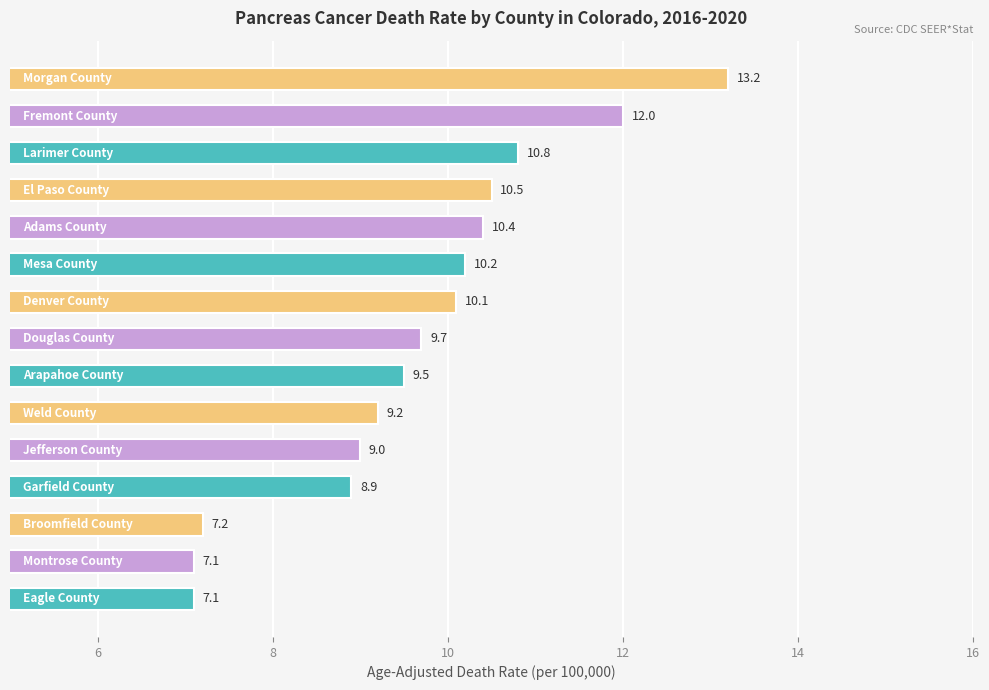

What is the greatest value displayed?

13.2